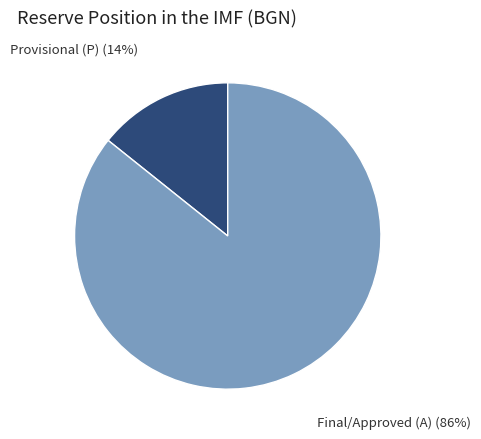

Is the sum of Final/Approved (A) and Provisional (P) greater than half?

Yes